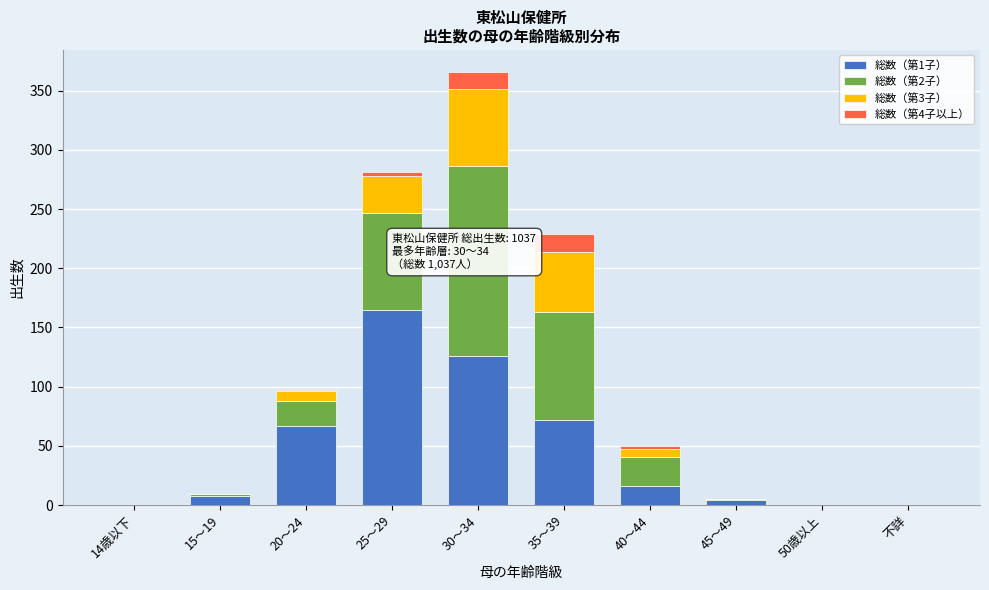

True or false: 総数（第1子） has a value of 0 at 不詳.

True